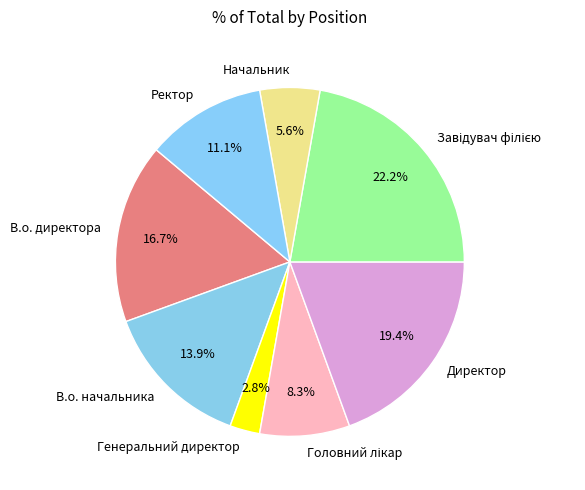

Is there a majority slice in this chart?

No